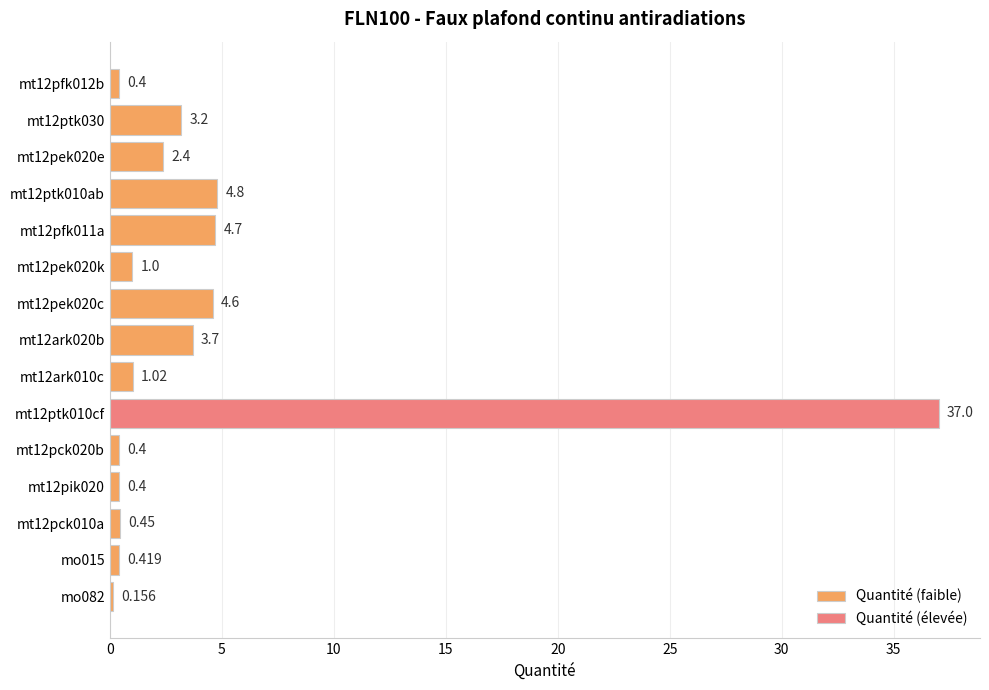

What is the value of the 8th bar from the left?

3.7